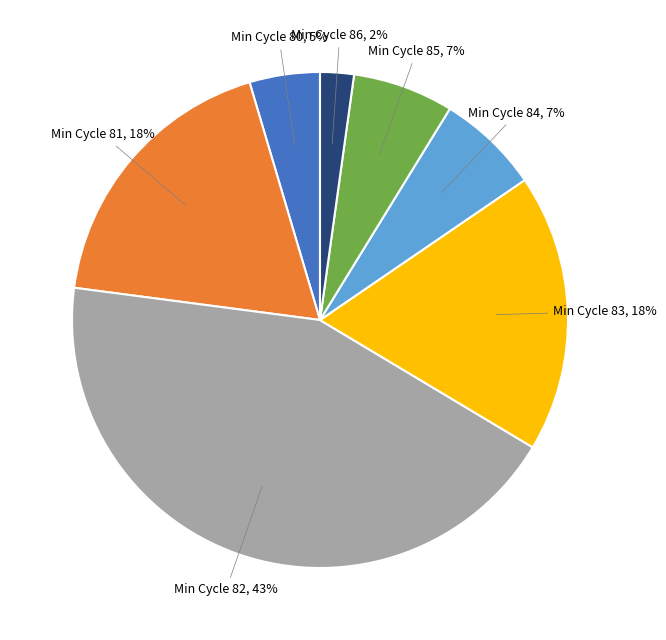

Is there any slice that represents more than half of the pie?

No